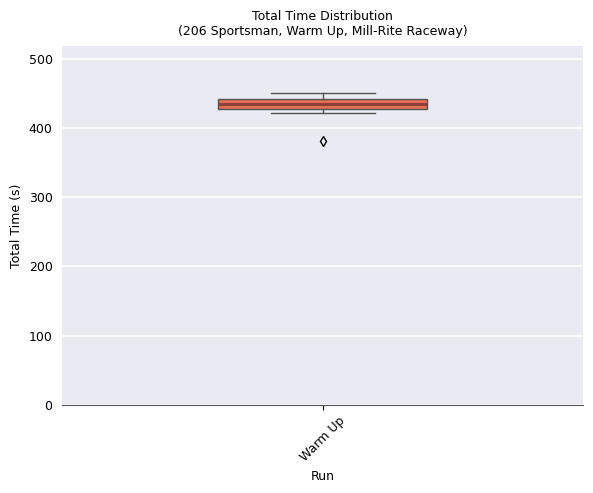

Where is the lower edge of the box for Warm Up on the y-axis? The values are not printed on the chart, so give them approximately, as read against the axis.

430